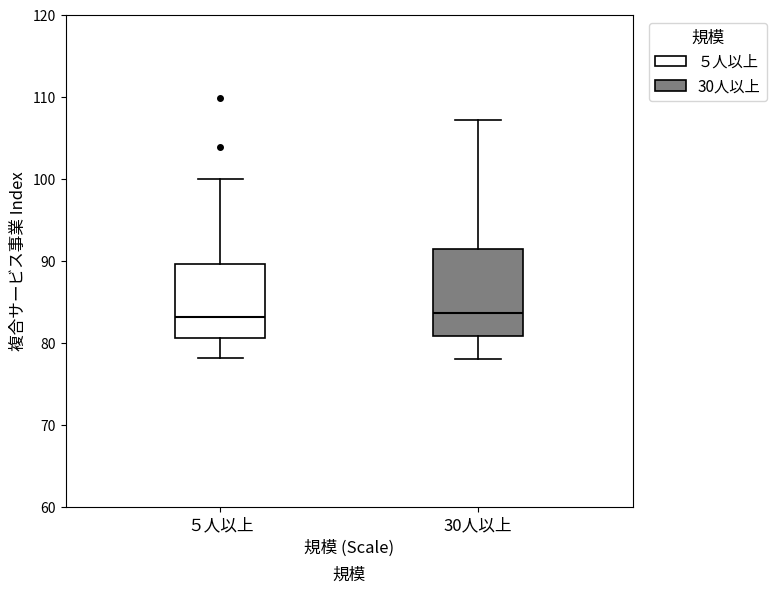

Comparing the boxes themselves (not the whiskers), which one is the tallest?

30人以上